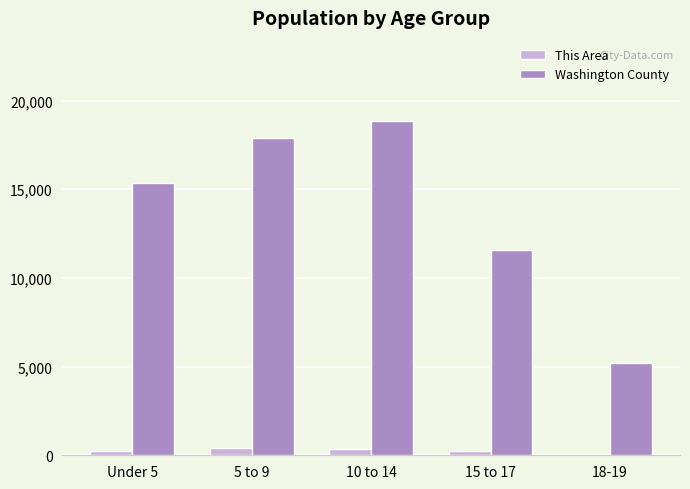

What is the total value across all series at 10 to 14?

19207